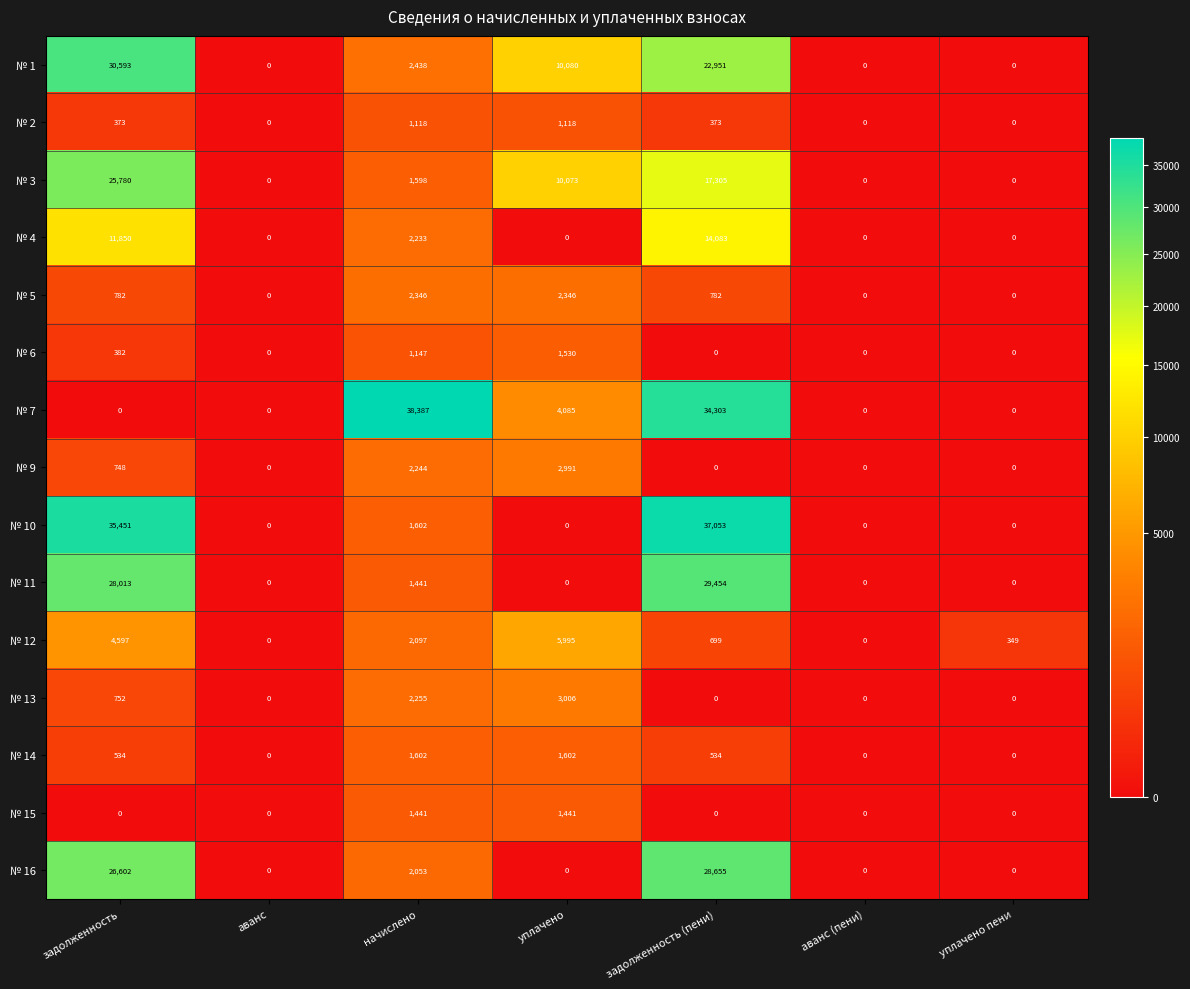

How many distinct data groups are displayed?

15